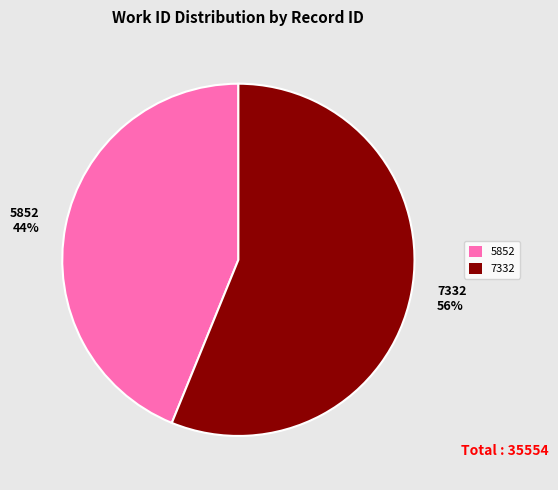

Is 5852 the majority of the pie?

No